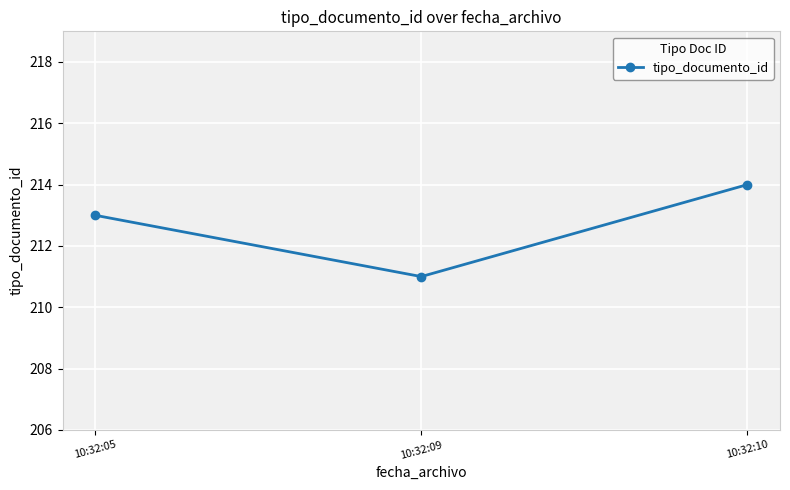

How many values are between 211 and 214?

3